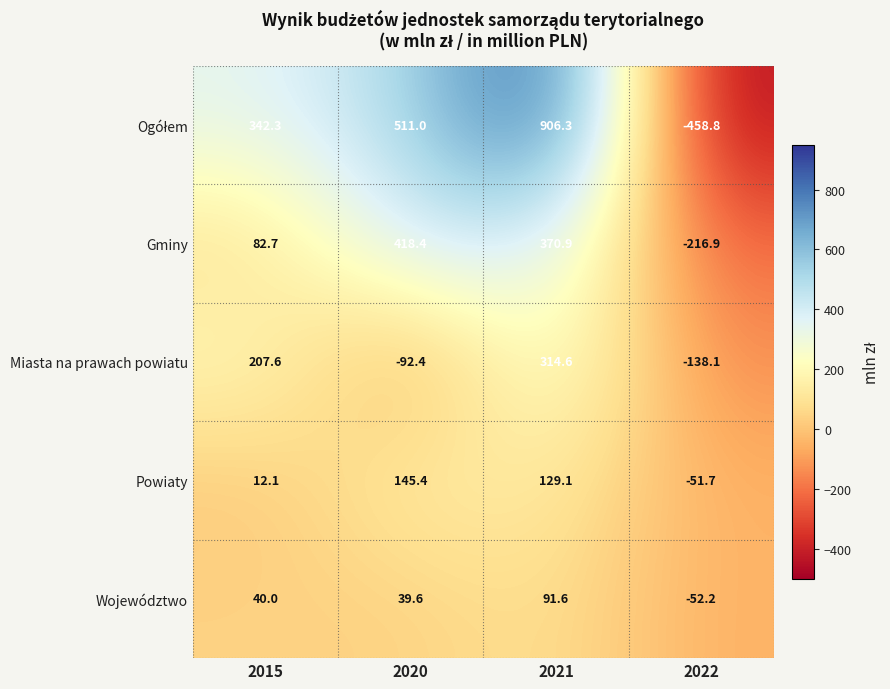

The Gminy series shows 370.9 at 2021. True or false?

True